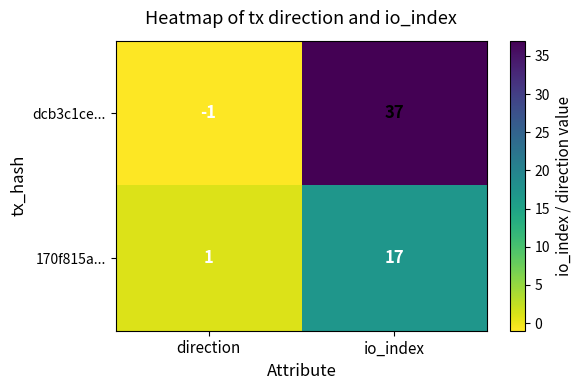

What is the average value of the 170f815a... series?

9